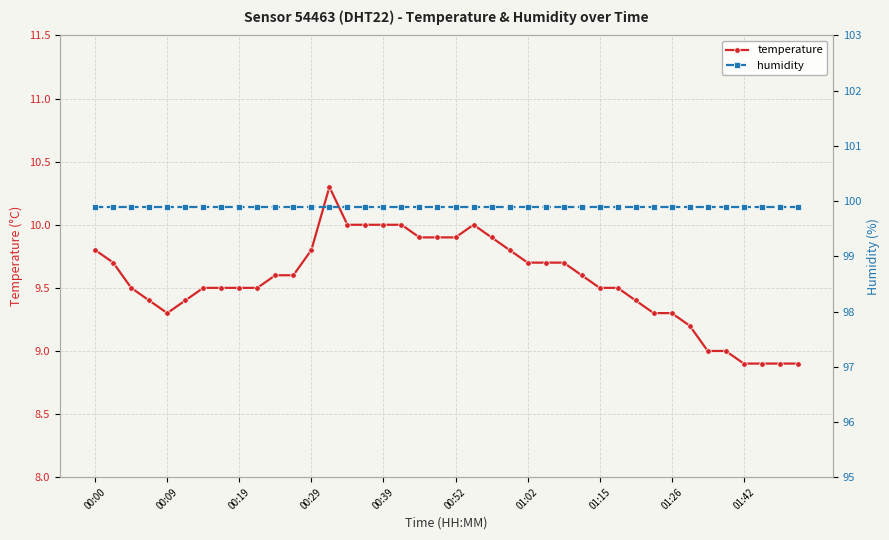

At how many categories does at least one series exceed 46?

40